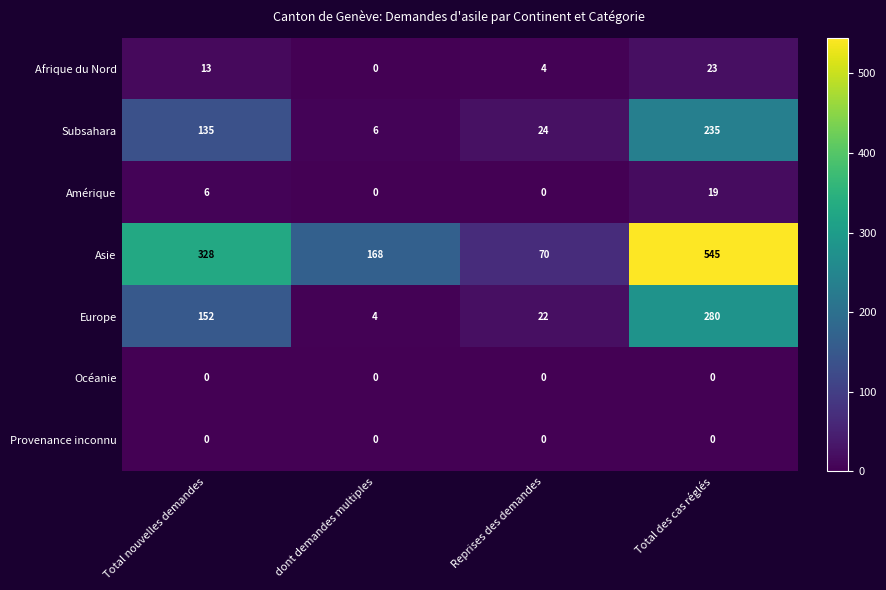

At how many categories does at least one series exceed 129?

3